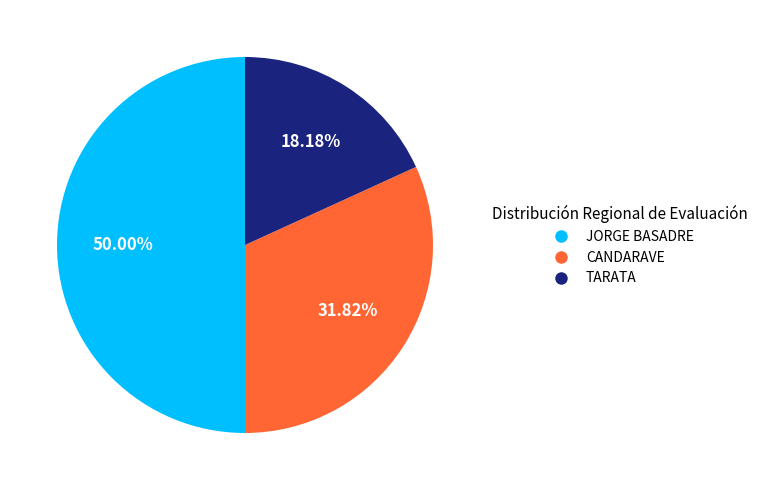

Between TARATA and CANDARAVE, which is larger?

CANDARAVE